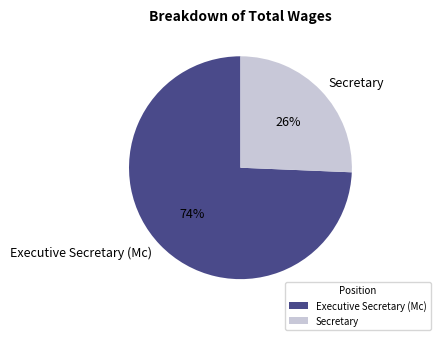

To the nearest percent, what percentage of the pie is Executive Secretary (Mc)?

74%